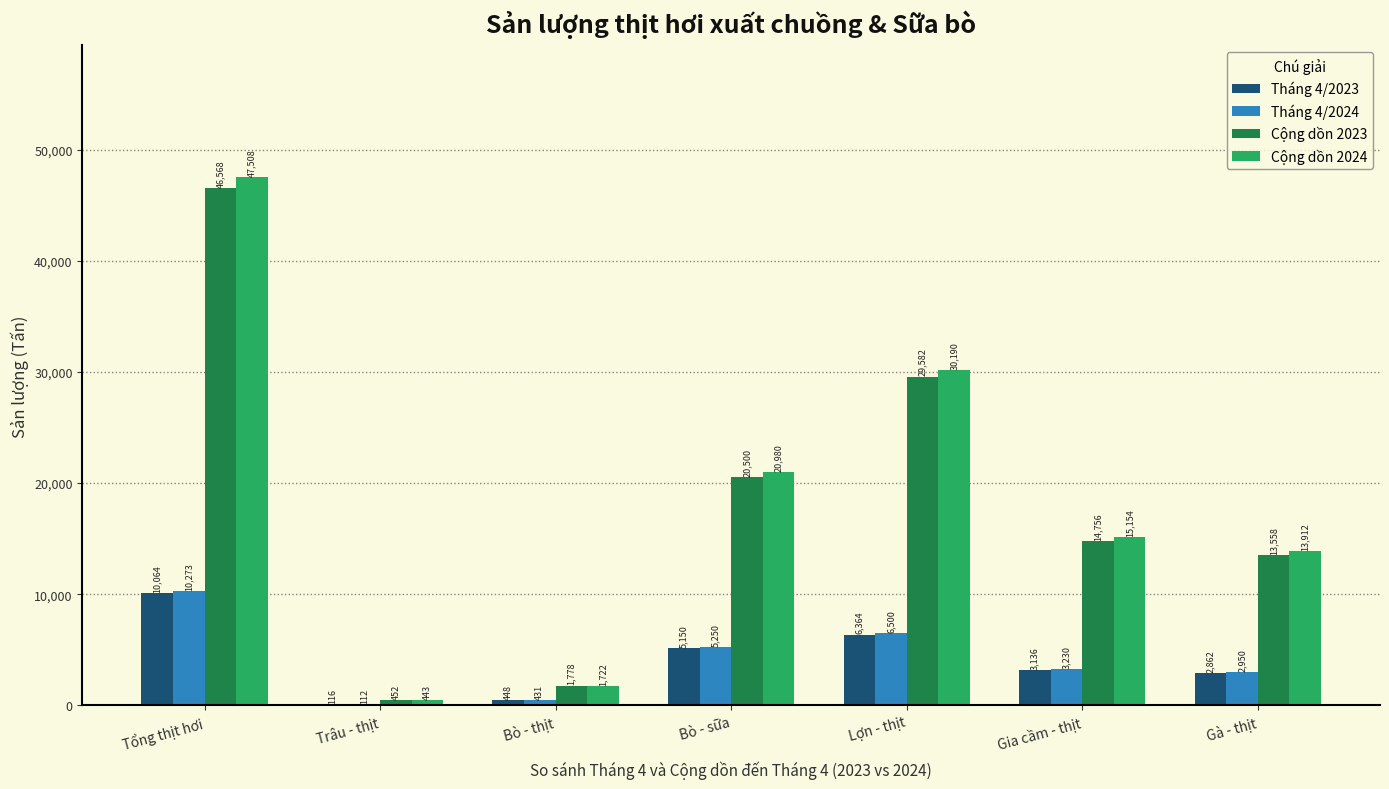

Count the number of categories in the chart.

7